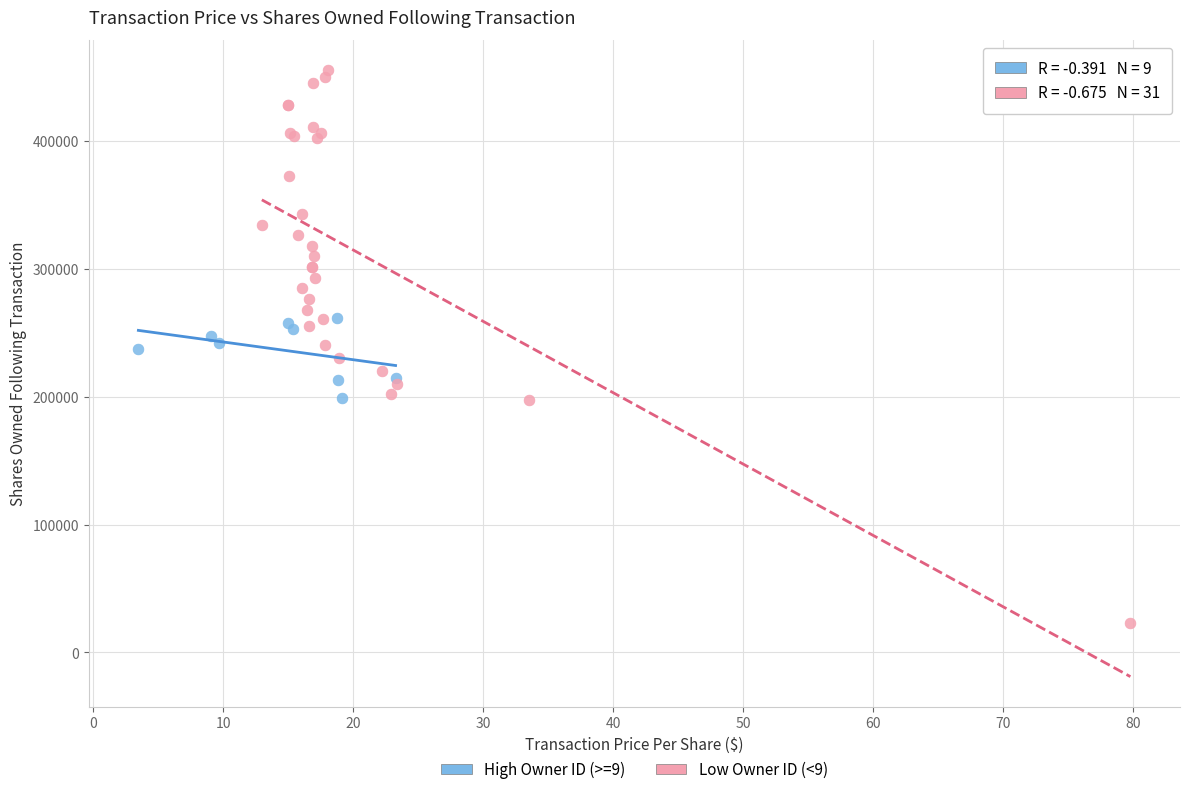

Which series contains the highest Y value?

Low Owner ID (<9)